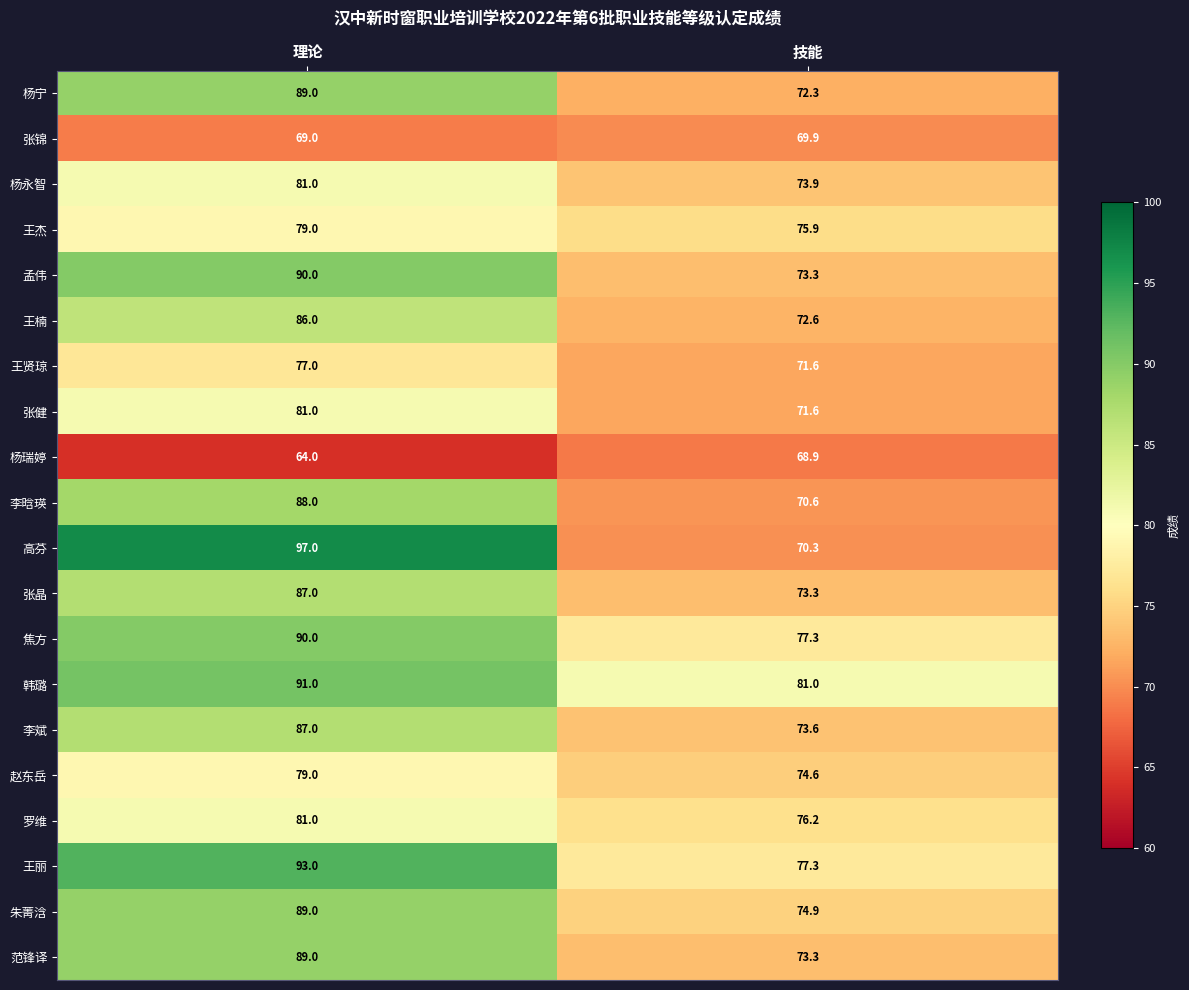

How many data points does each series have?

2